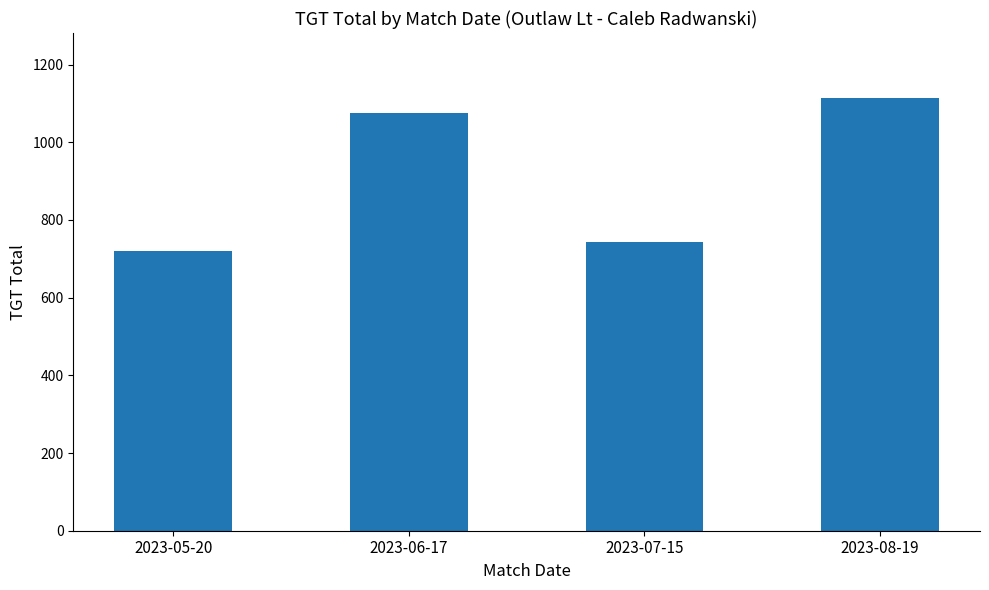

What is the change in value from 2023-06-17 to 2023-08-19?

+39